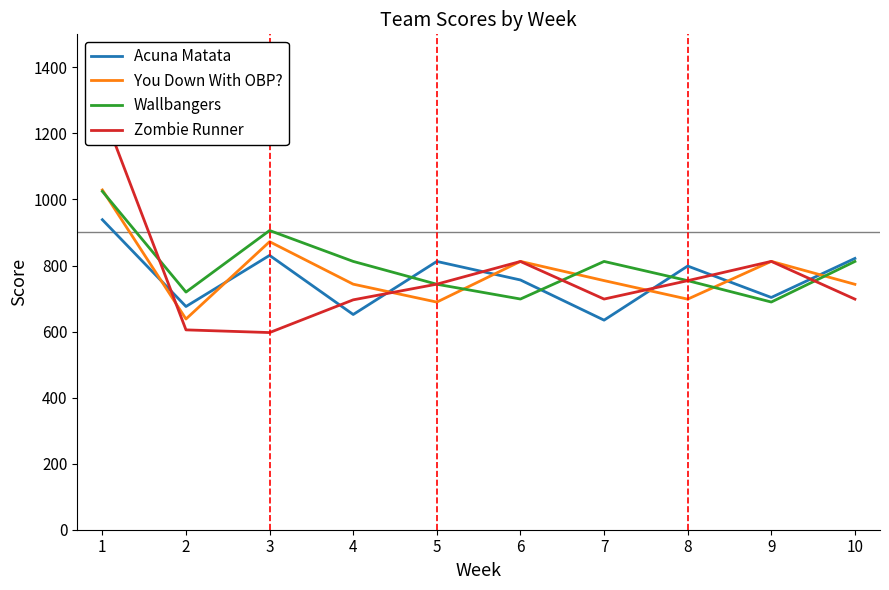

Rank the series at 5 from lowest to highest value.

You Down With OBP?, Wallbangers, Zombie Runner, Acuna Matata